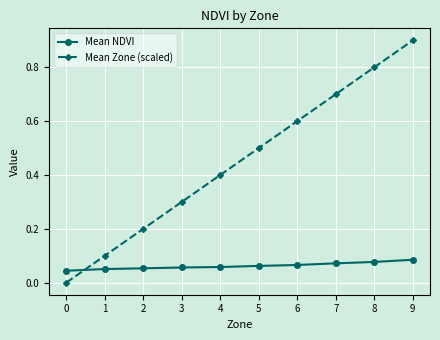

How many intersections are there between Mean NDVI and Mean Zone (scaled)?

1